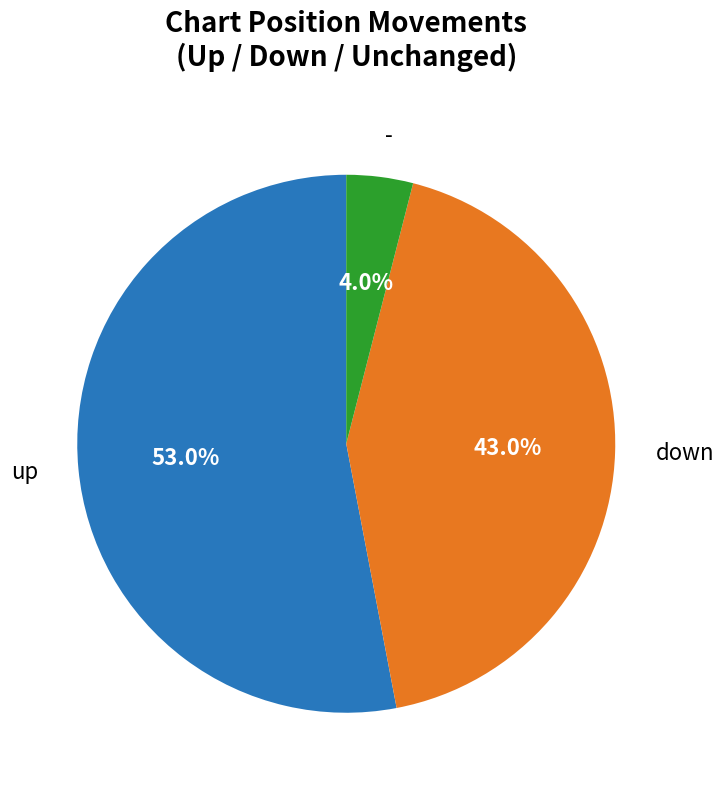

Does - account for over 50% of the chart?

No